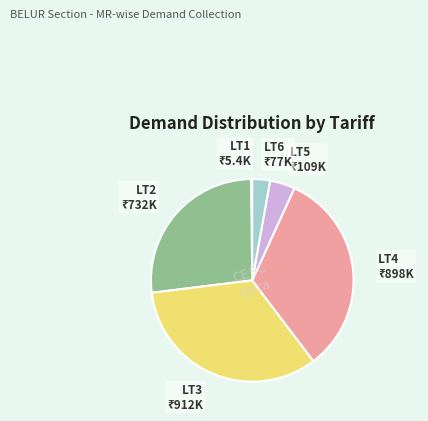

Combined, do LT6 and LT5 account for over 50%?

No